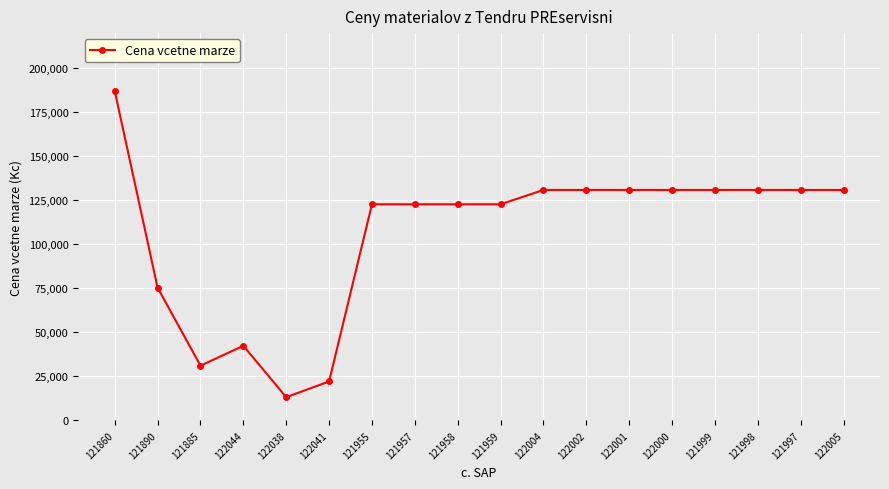

Reading right to left, extract all data points from this chart.

122005=130902.8	121997=130902.8	121998=130902.8	121999=130902.8	122000=130902.8	122001=130902.8	122002=130902.8	122004=130902.8	121959=122773.3	121958=122773.3	121957=122773.3	121955=122773.3	122041=22130.0	122038=13188.1	122044=42381.6	121885=31085.6	121890=75383.1	121860=187122.9